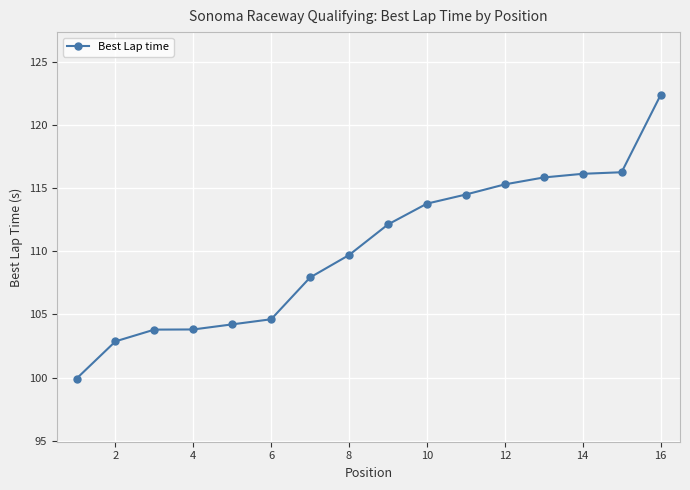

What is the maximum value shown in the chart?

122.4